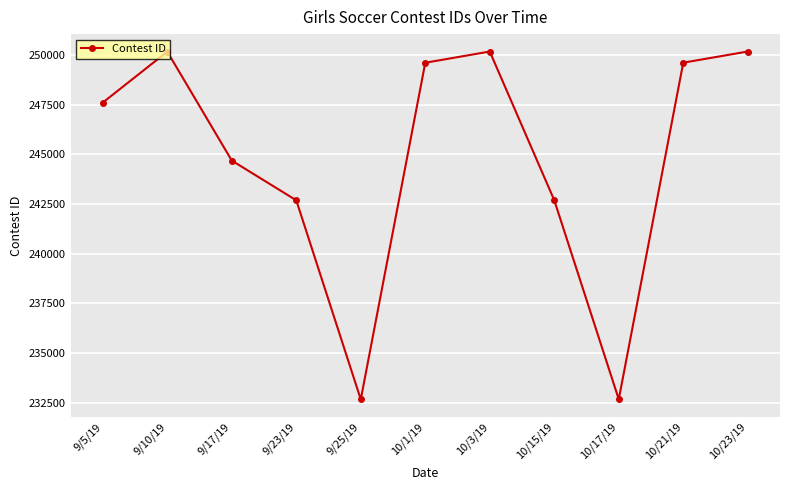

Does the chart display data point markers on the line(s)?

Yes